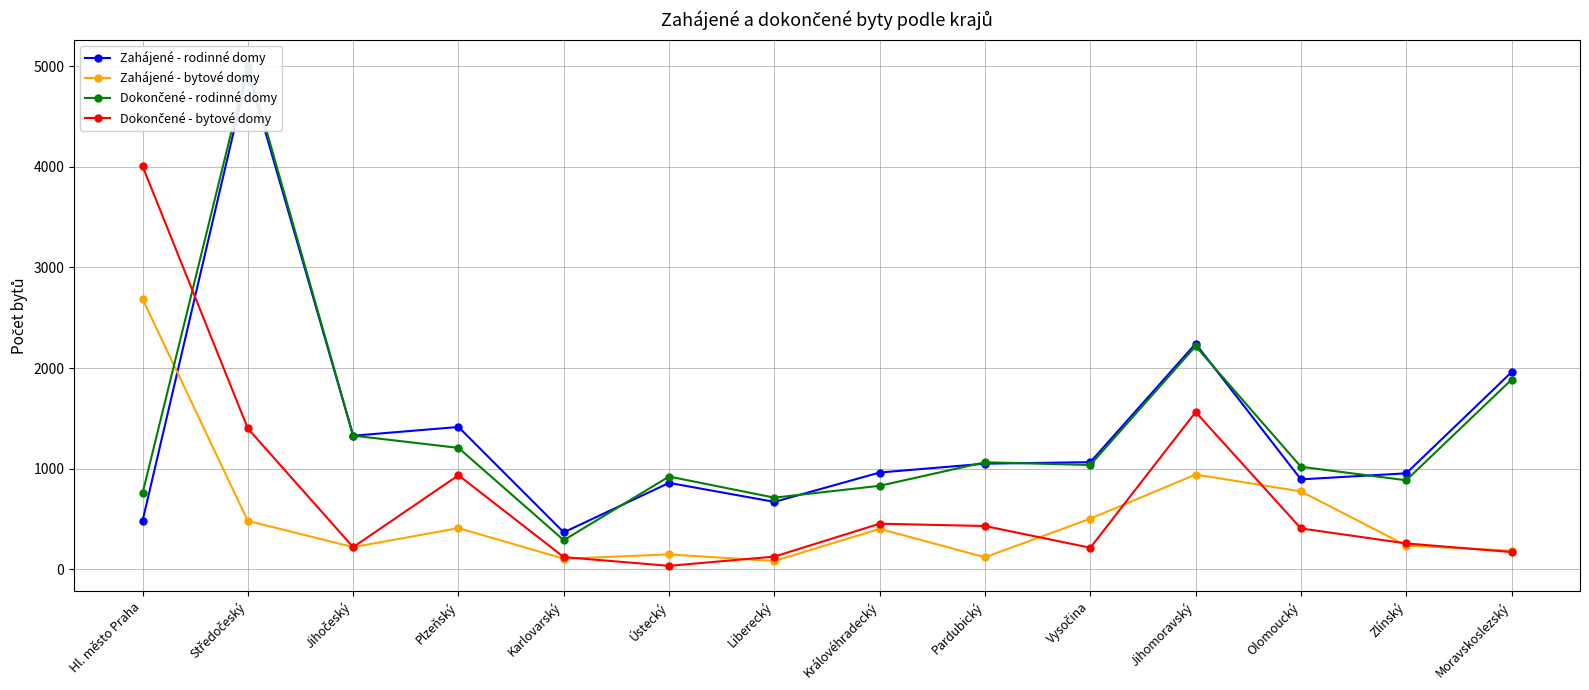

Does the chart display data point markers on the line(s)?

Yes